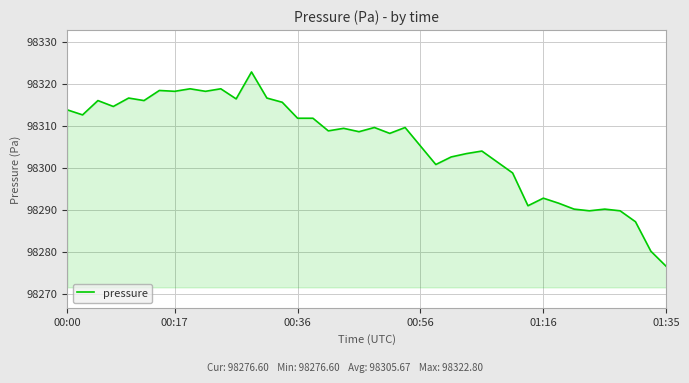

What is the greatest value displayed?

98322.8